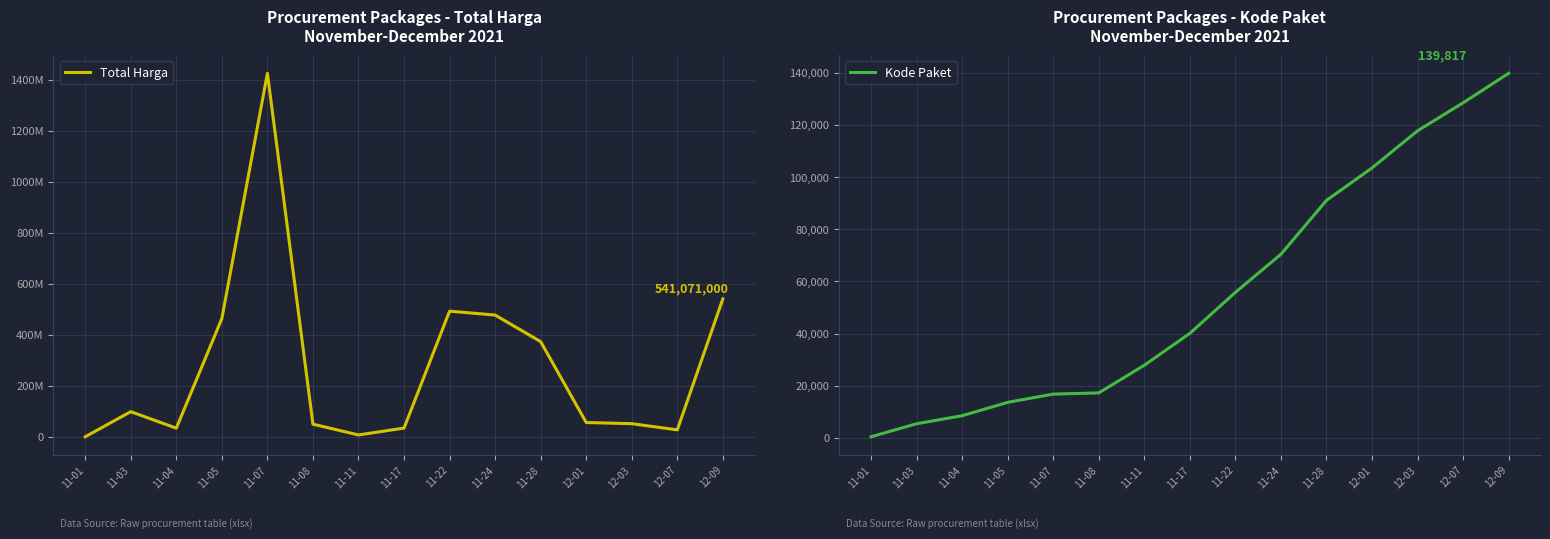

Rank the series by their maximum value, from highest to lowest.

Total Harga, Kode Paket